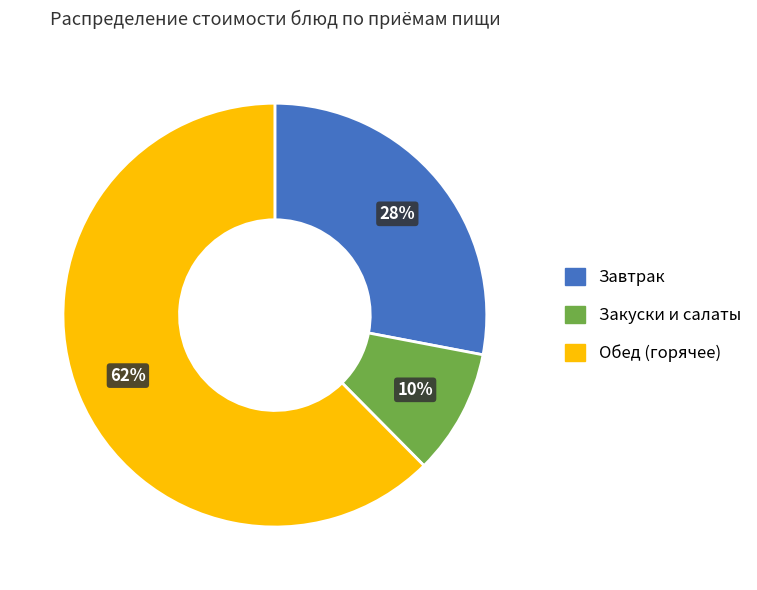

How many slices are in this pie chart?

3